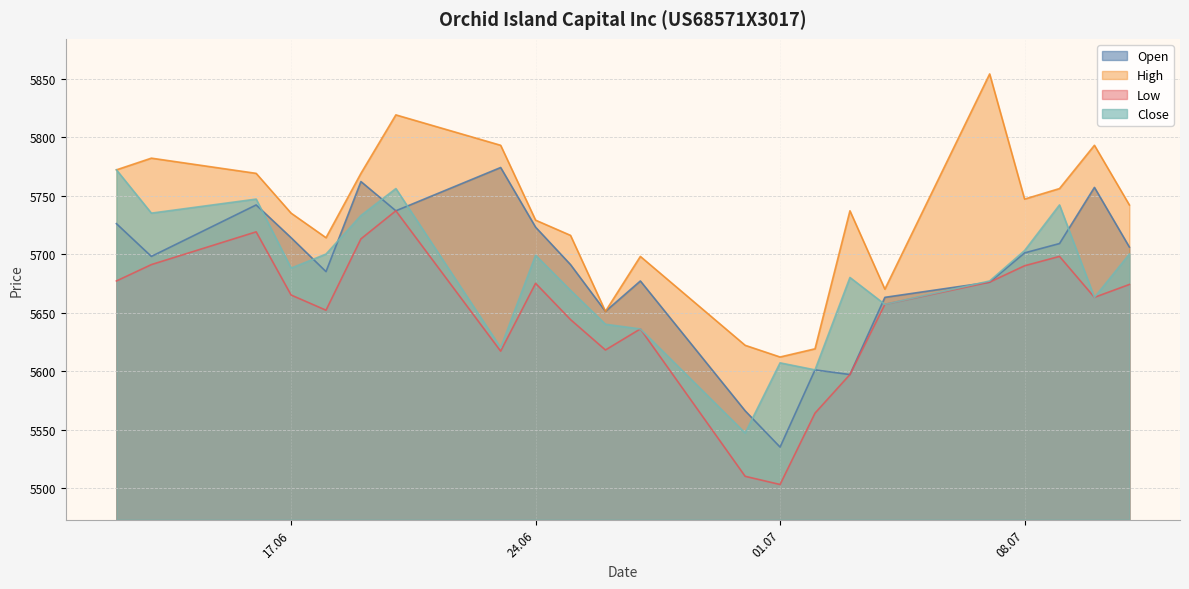

Which series has the largest range (max minus min)?

High